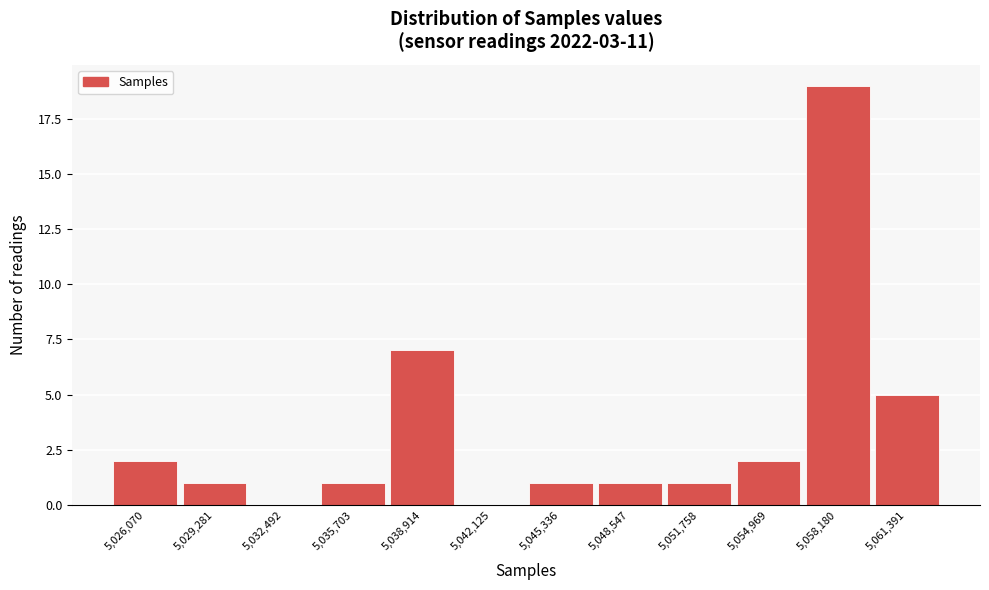

Reading left to right, extract all data points from this chart.

5,026,070=2	5,029,281=1	5,032,492=0	5,035,703=1	5,038,914=7	5,042,125=0	5,045,336=1	5,048,547=1	5,051,758=1	5,054,969=2	5,058,180=19	5,061,391=5